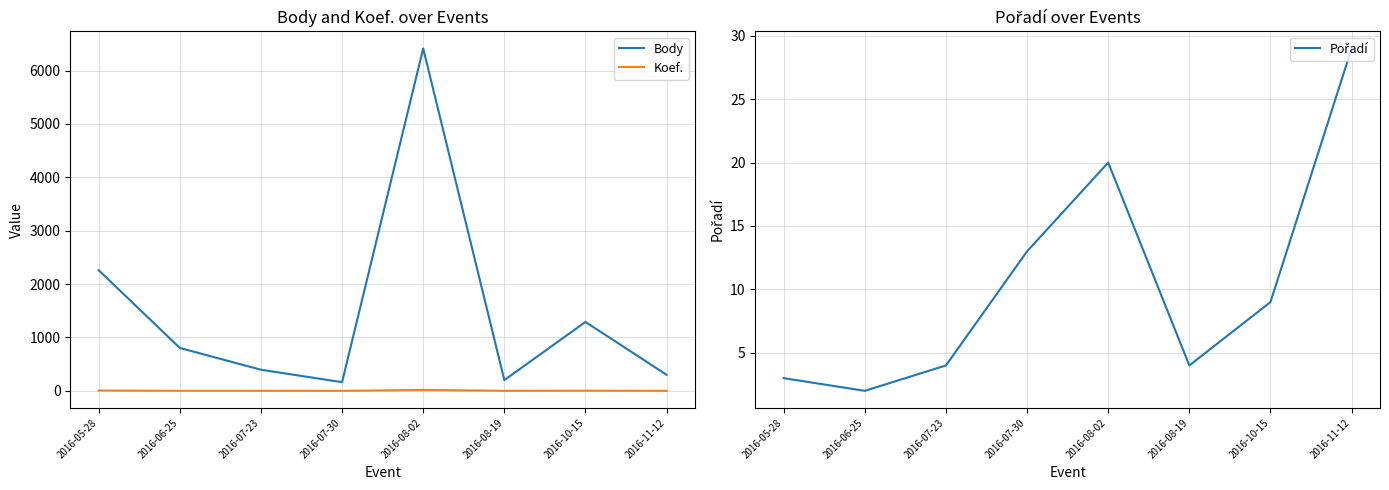

What is the difference between the maximum and minimum values in the Pořadí series?

27